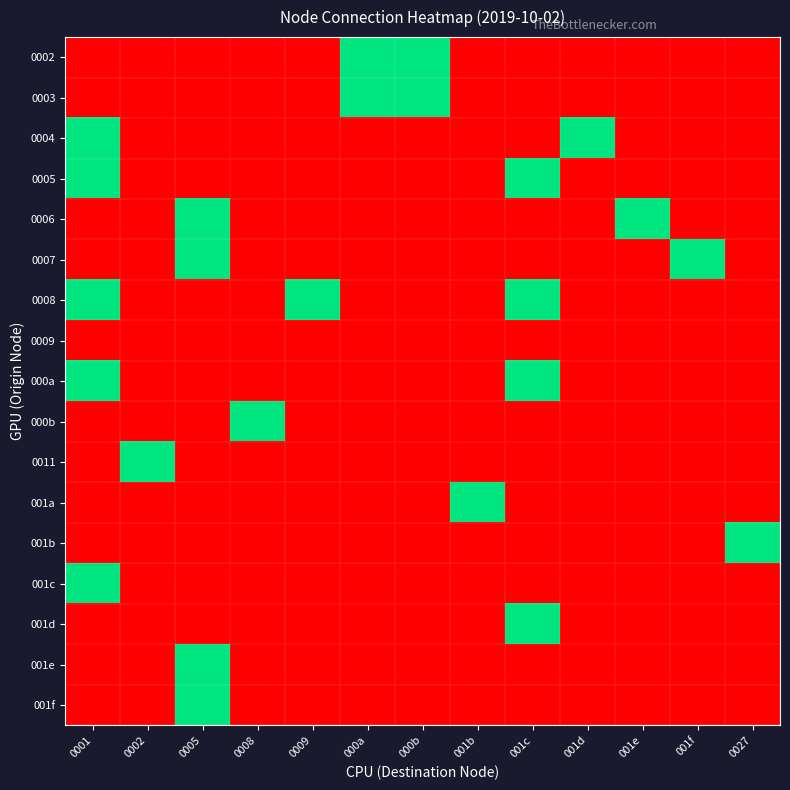

List the series in order of their peak value, highest first.

0002, 0003, 0004, 0005, 0006, 0007, 0008, 000a, 000b, 0011, 001a, 001b, 001c, 001d, 001e, 001f, 0009